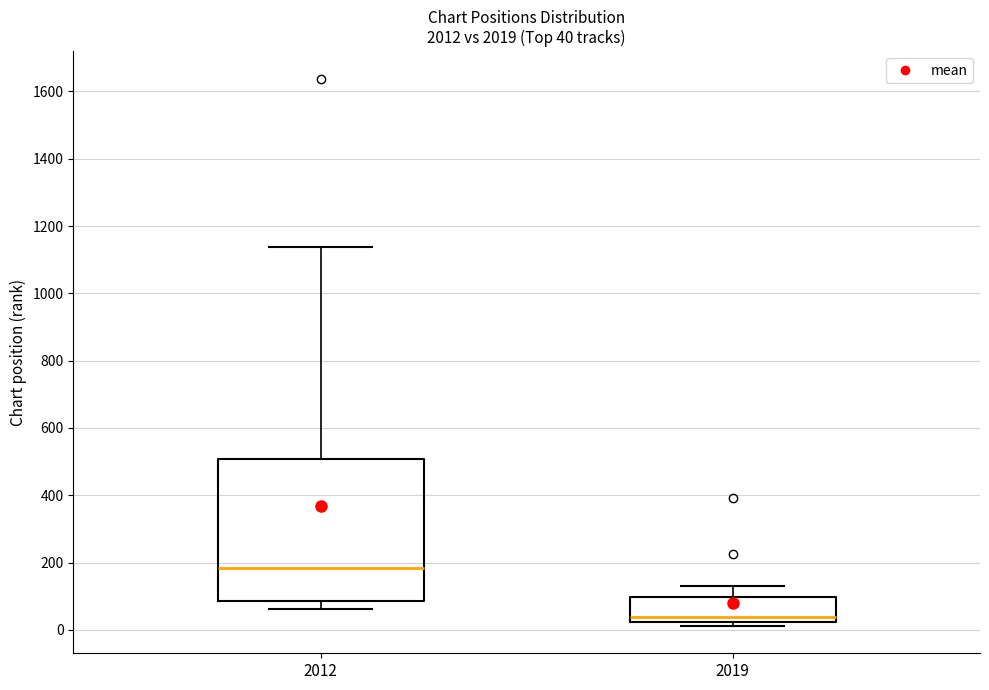

Comparing the boxes themselves (not the whiskers), which one is the tallest?

2012